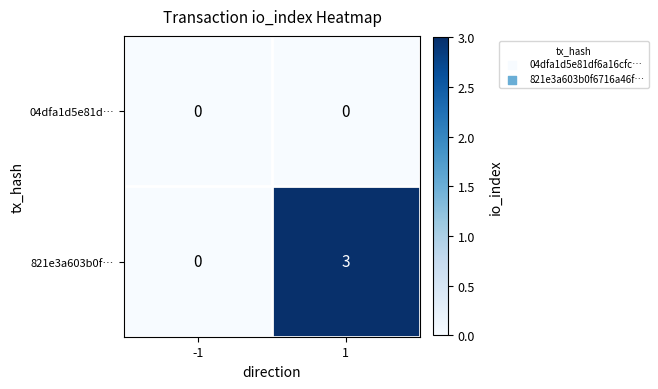

Which series has the largest range (max minus min)?

821e3a603b0f…